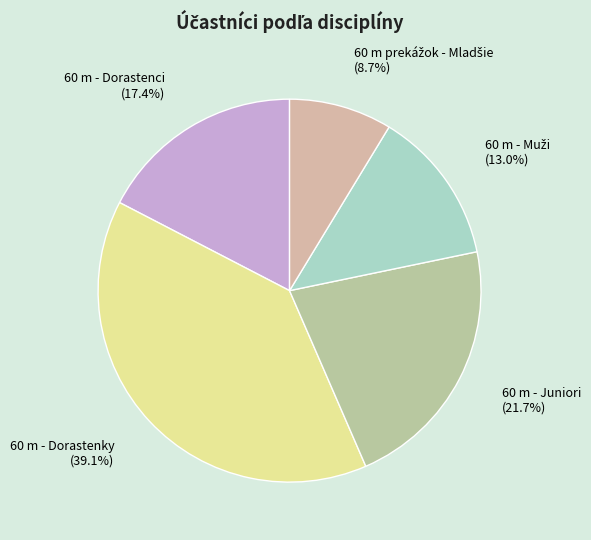

True or false: 60 m - Juniori accounts for 34% of the total.

False